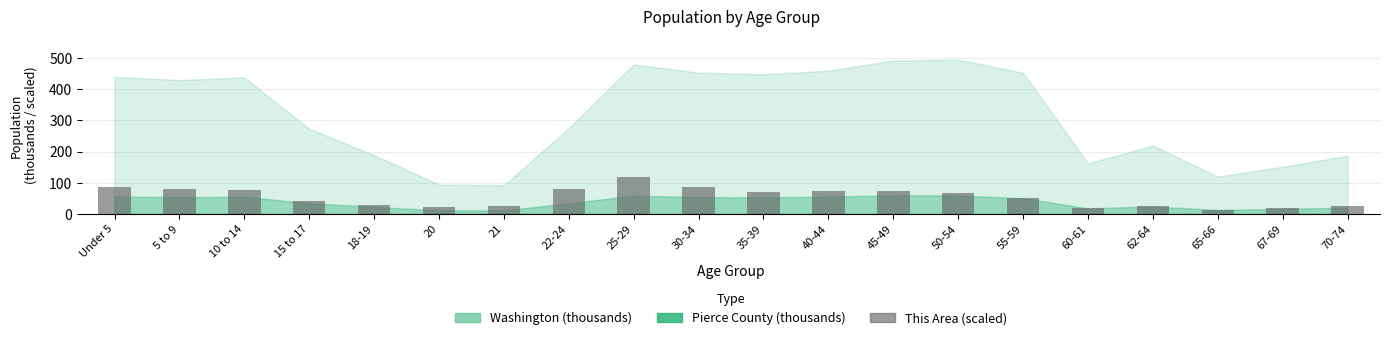

What is the greatest value displayed?

118.0